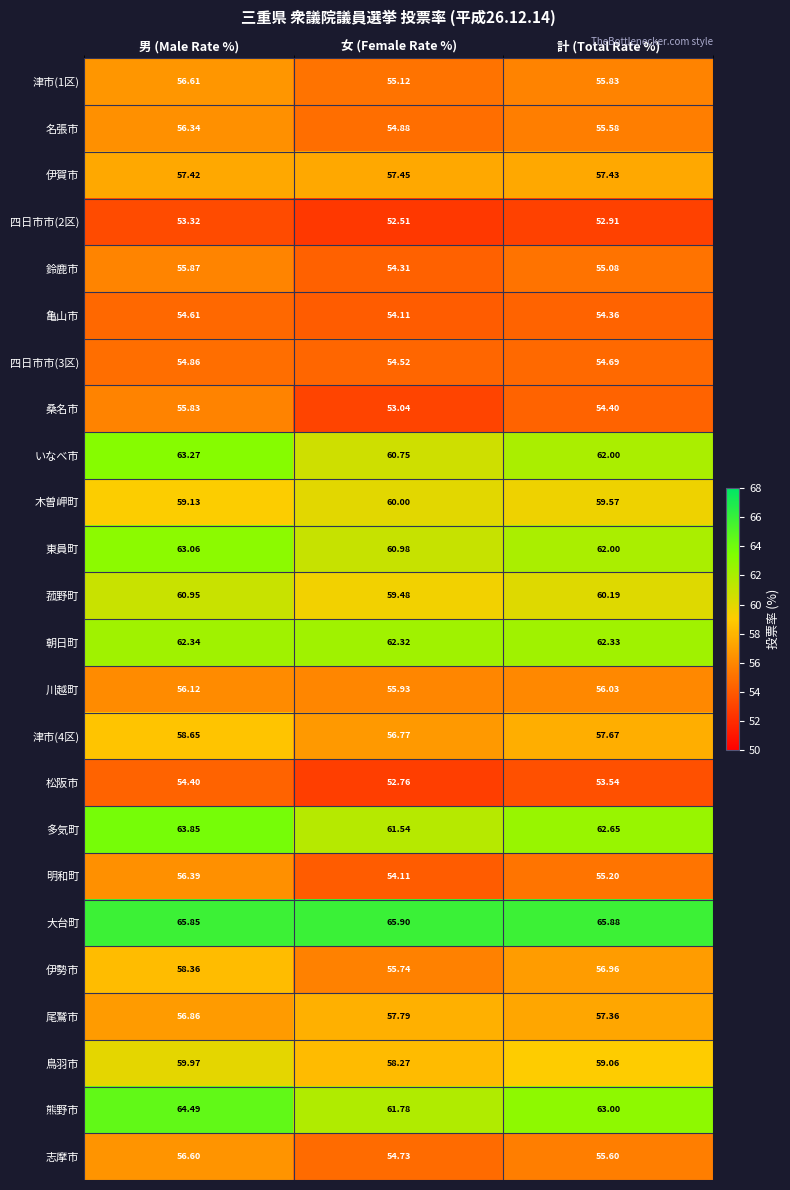

Between 男 (Male Rate %) and 女 (Female Rate %), which series saw the biggest shift?

桑名市